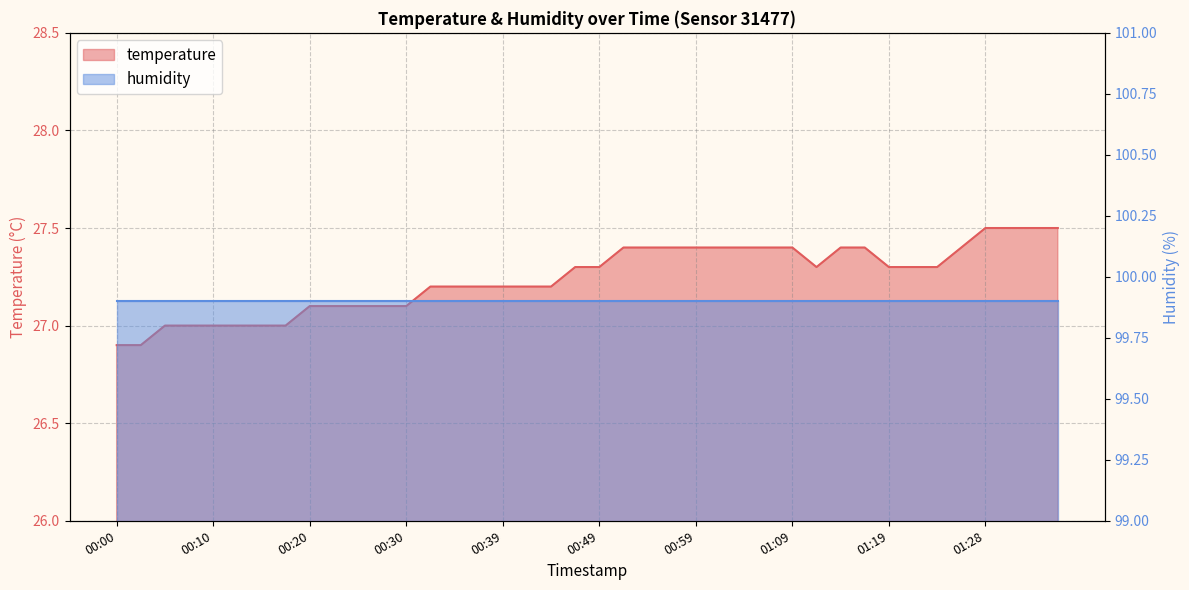

The chart shows a value of 27.2 at 00:32. True or false?

True